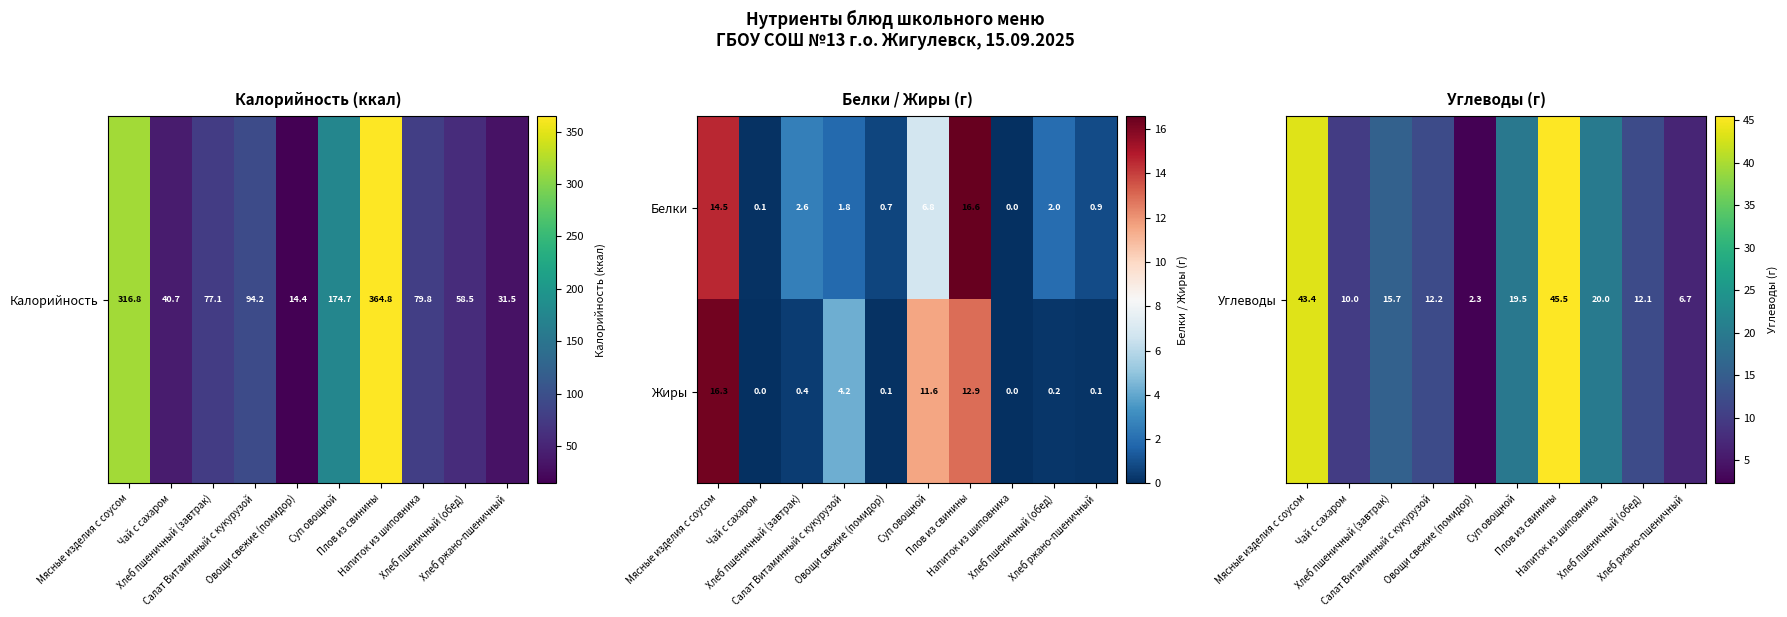

What is the total value across all series at Суп овощной?

18.4